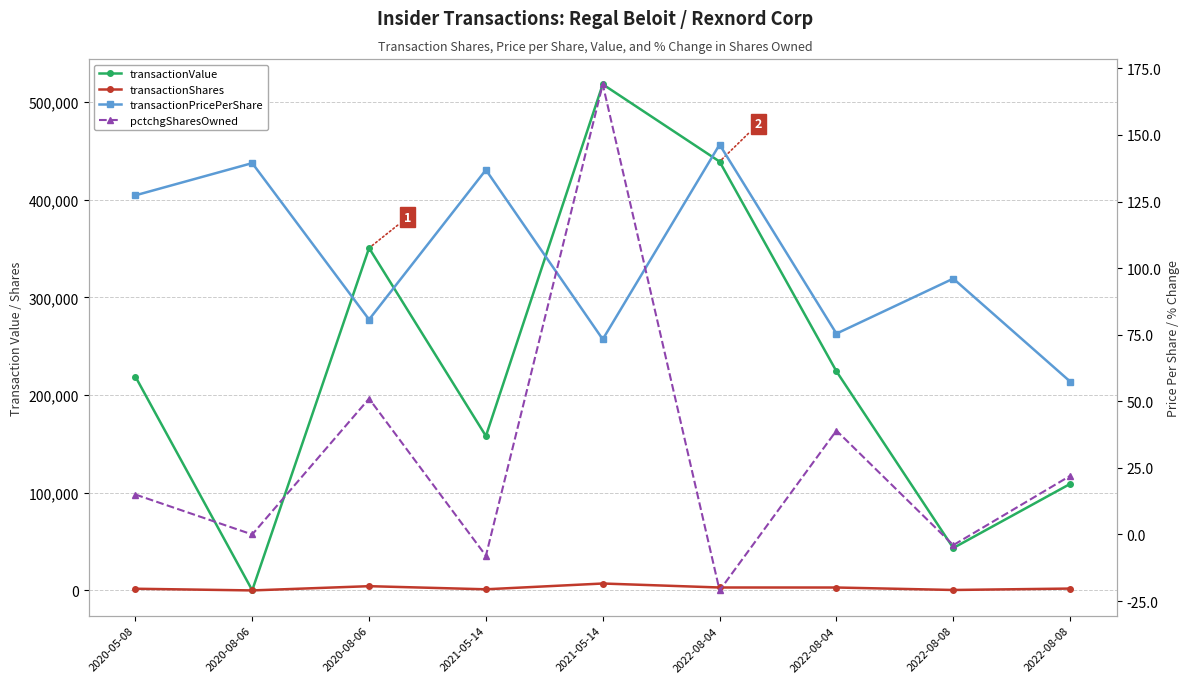

After their last crossing, which series has the higher values: transactionPricePerShare or pctchgSharesOwned?

transactionPricePerShare